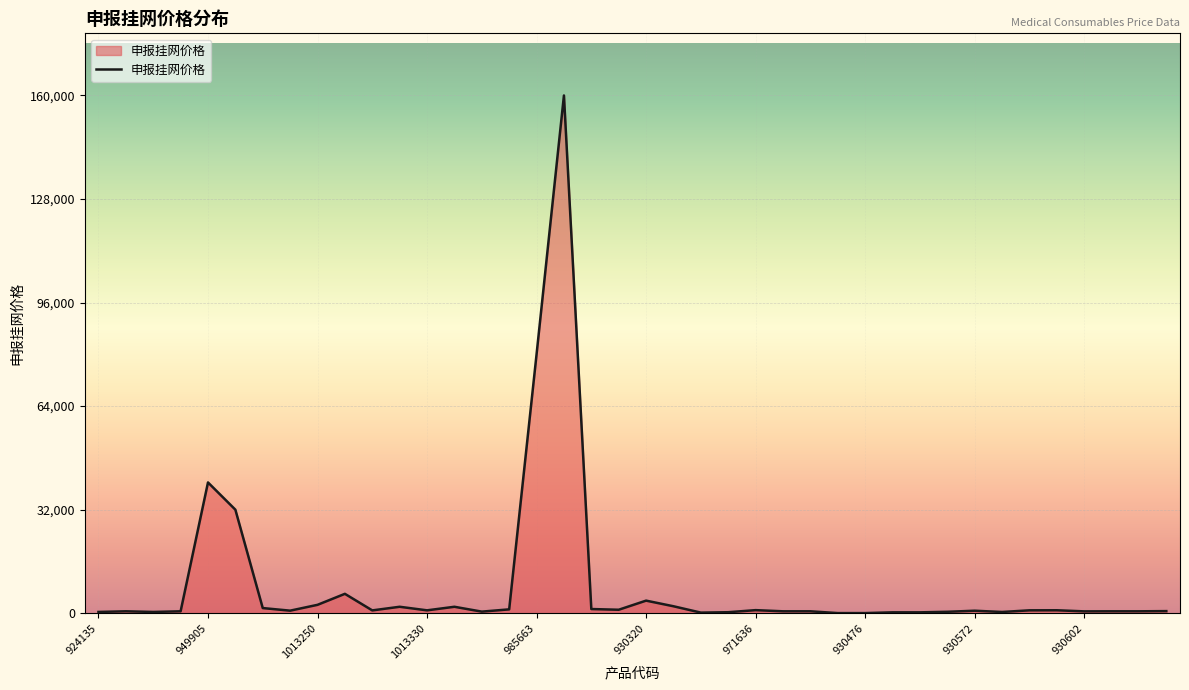

What is the maximum value shown in the chart?

160000.0